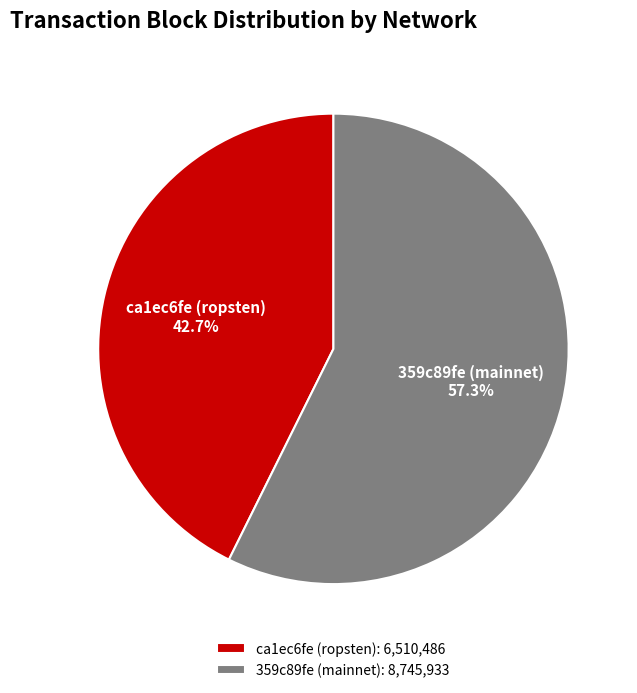

What is the total percentage of ca1ec6fe (ropsten) and 359c89fe (mainnet)?

100.0%